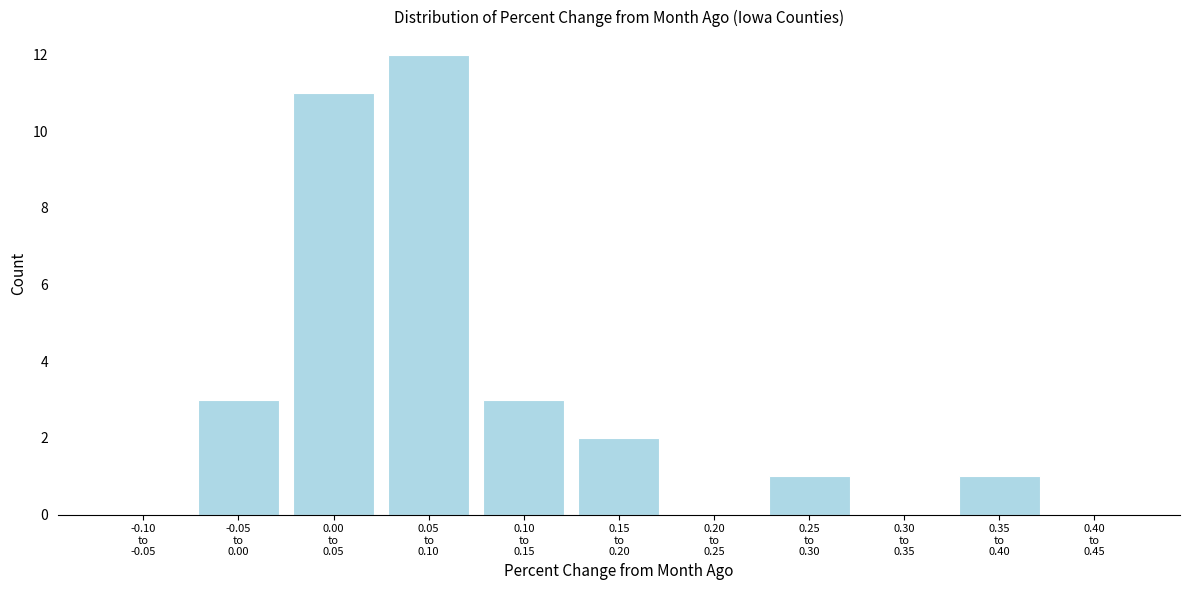

What is the greatest value displayed?

12